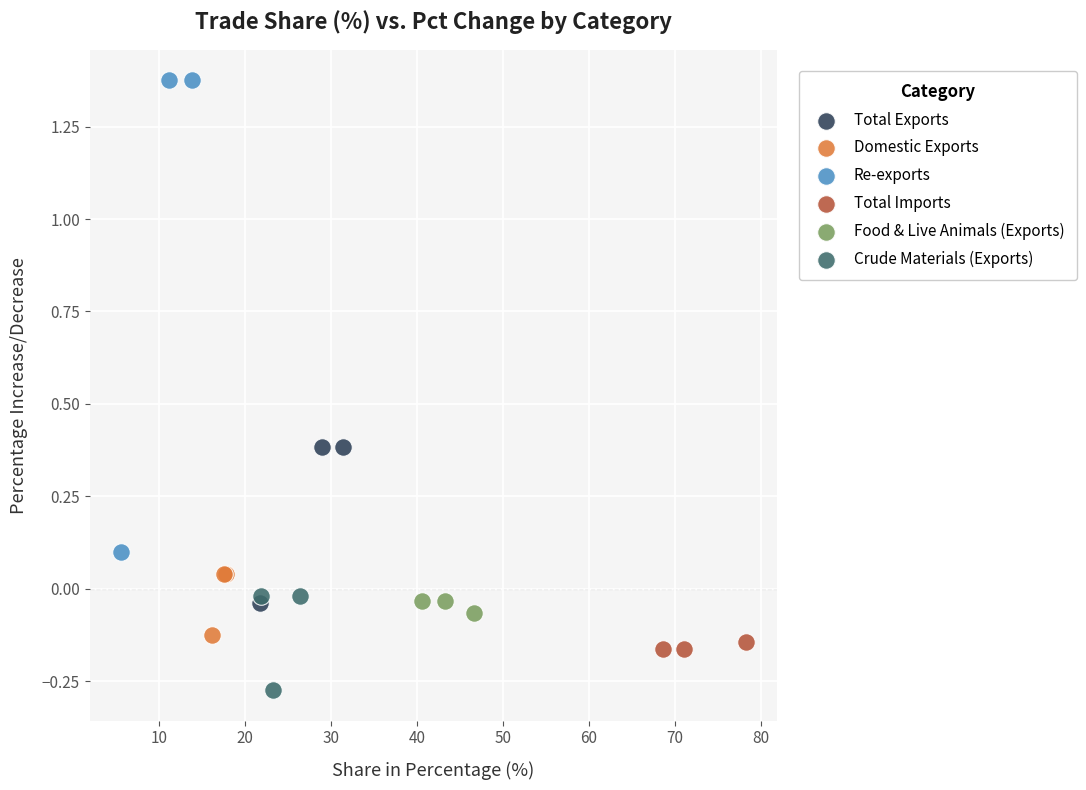

Which series reaches the minimum Y coordinate?

Crude Materials (Exports)